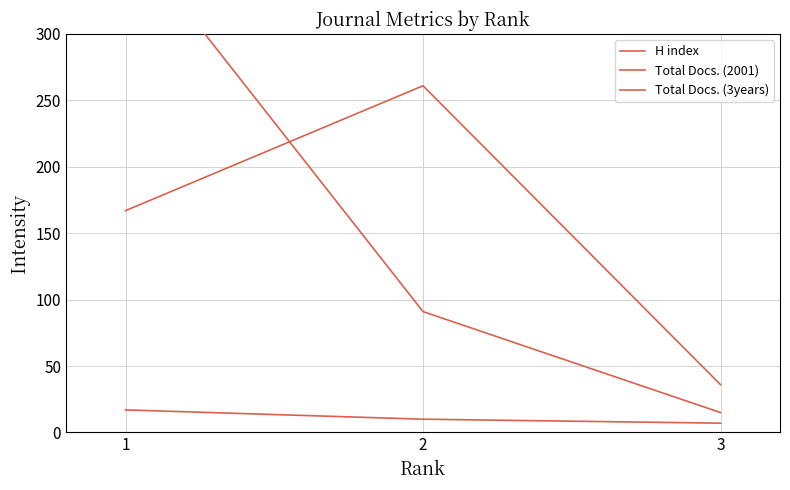

Does the chart have visible grid lines?

Yes